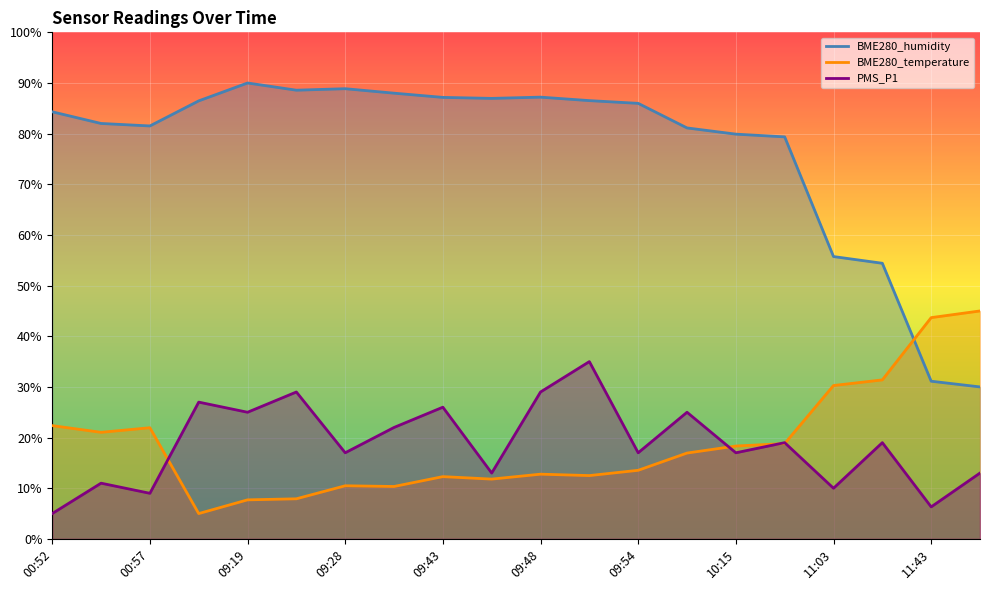

Which series has the largest total across all categories?

BME280_humidity